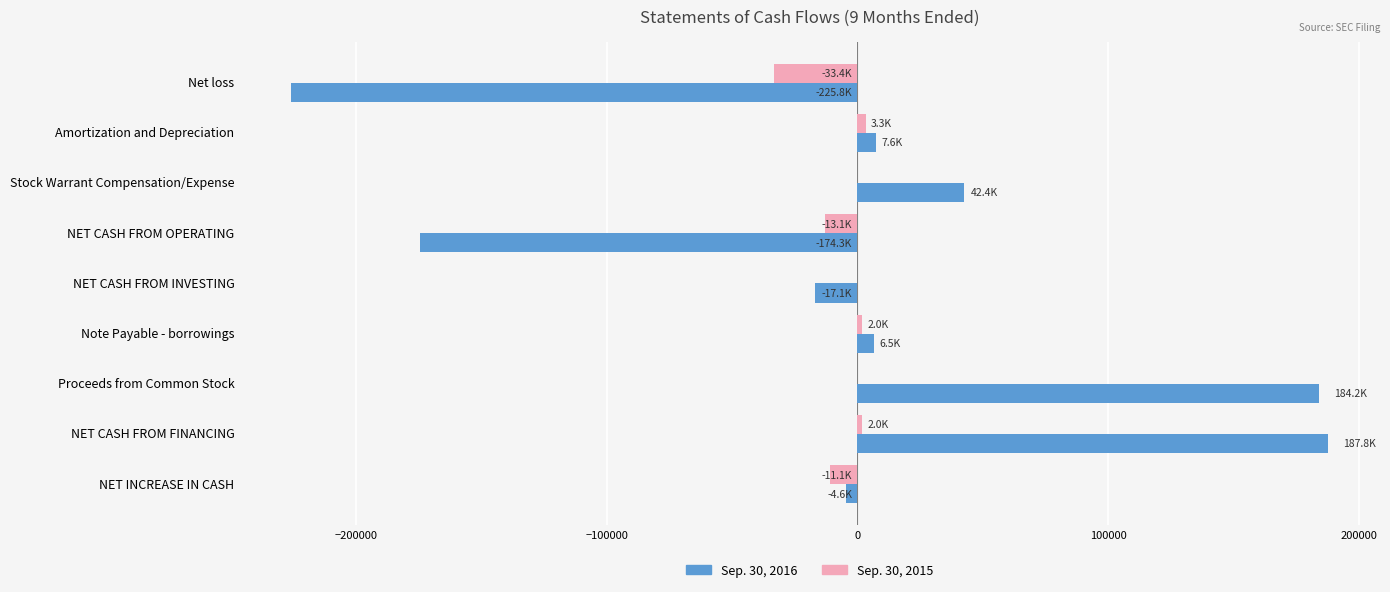

What is the average value of the Sep. 30, 2016 series?

743